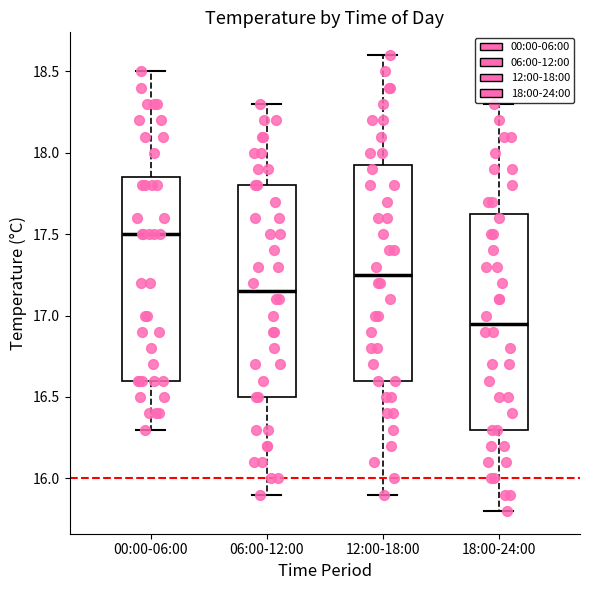

Reading left to right, read every box against the y-axis: the position of its median line, the range the box covers, and the ends of its whiskers. The values are not printed on the chart, so give them approximately, as read against the axis.

00:00-06:00: median 17.50, box 16.60 to 17.85, whiskers 16.30 to 18.50
06:00-12:00: median 17.15, box 16.50 to 17.80, whiskers 15.90 to 18.30
12:00-18:00: median 17.25, box 16.60 to 17.95, whiskers 15.90 to 18.60
18:00-24:00: median 16.95, box 16.30 to 17.65, whiskers 15.80 to 18.30